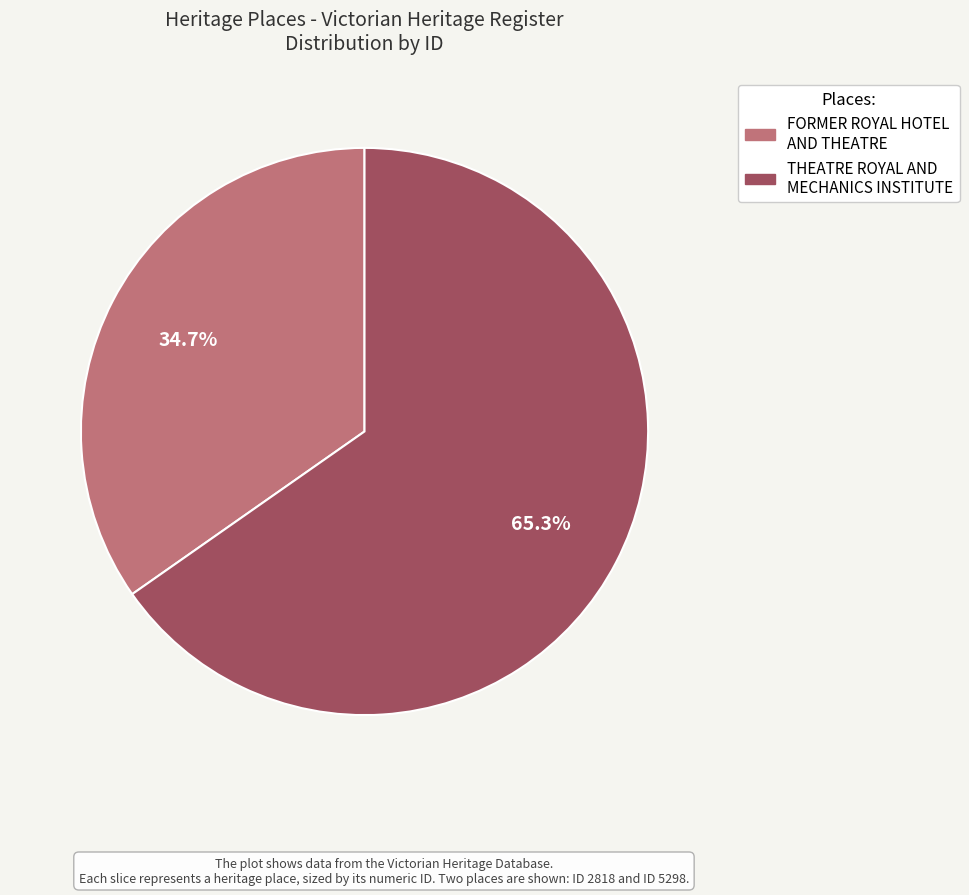

Is there any slice that represents more than half of the pie?

Yes